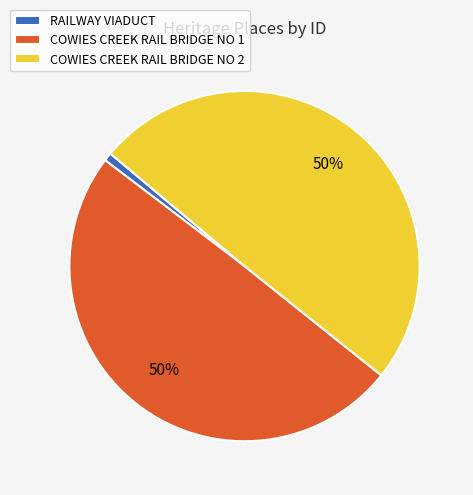

Between COWIES CREEK RAIL BRIDGE NO 2 and RAILWAY VIADUCT, which is larger?

COWIES CREEK RAIL BRIDGE NO 2